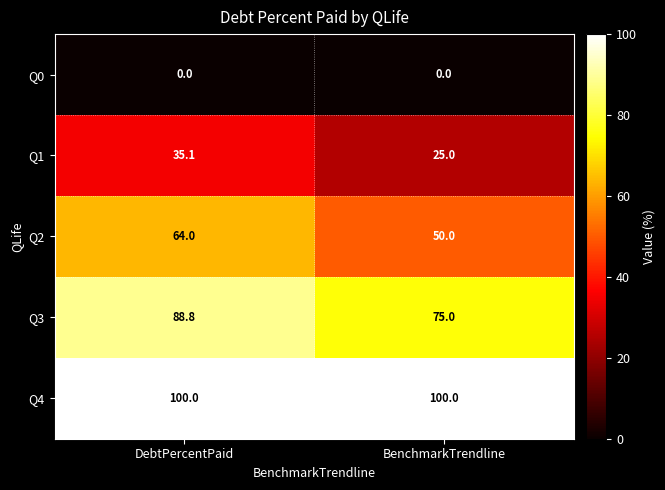

List the series in order of their overall mean, highest first.

Q4, Q3, Q2, Q1, Q0